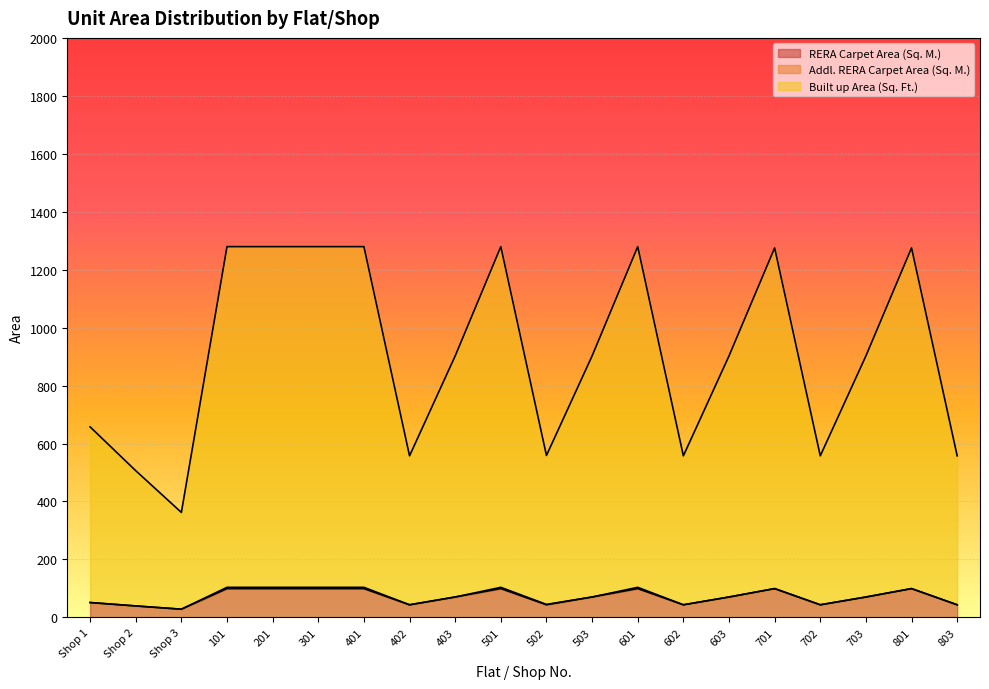

Reading left to right, list all the values displayed in this chart.

RERA Carpet Area (Sq. M.): 51.2	39.4	28.2	99.3	99.3	99.3	99.3	43.4	70.3	99.3	43.4	70.3	99.3	43.4	70.3	99.3	43.4	70.3	99.3	43.4
Built up Area (Sq. Ft.): 657.4	506.3	362.2	1279.5	1279.5	1279.5	1279.5	557.5	902.3	1279.5	558.8	902.3	1279.5	557.5	902.3	1275.2	557.5	902.3	1275.2	557.5